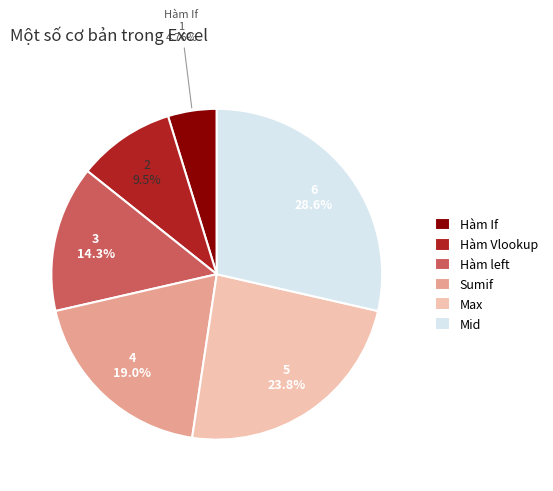

True or false: Sumif accounts for 19% of the total.

True